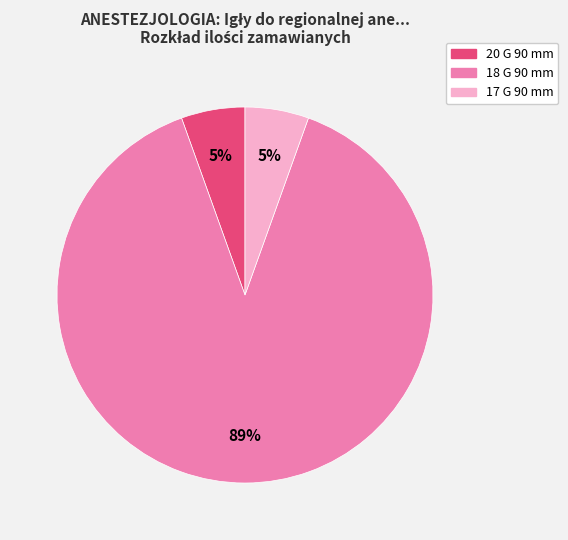

To the nearest percent, what is the average slice percentage?

33%